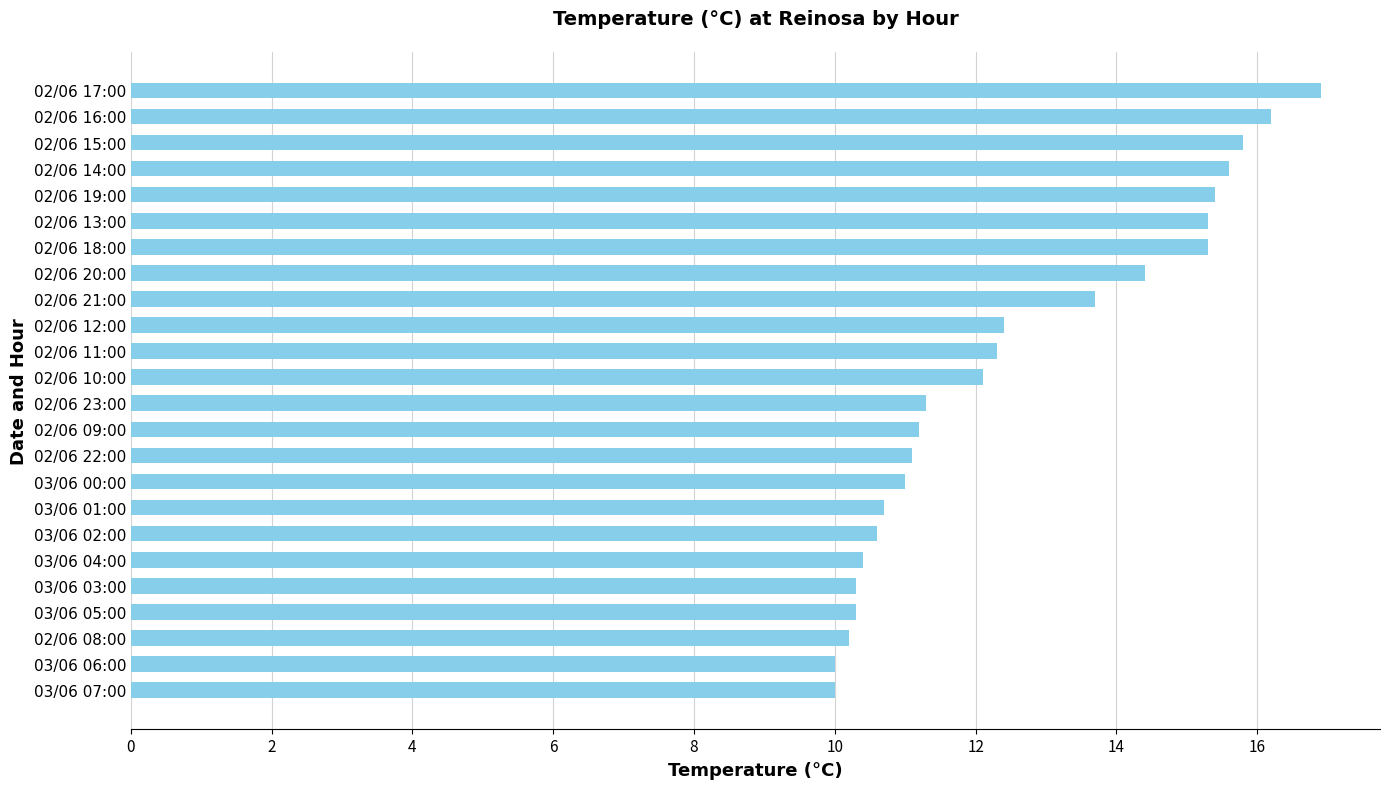

Approximately how many times larger is the value at 02/06 15:00 compared to 02/06 09:00?

1.4